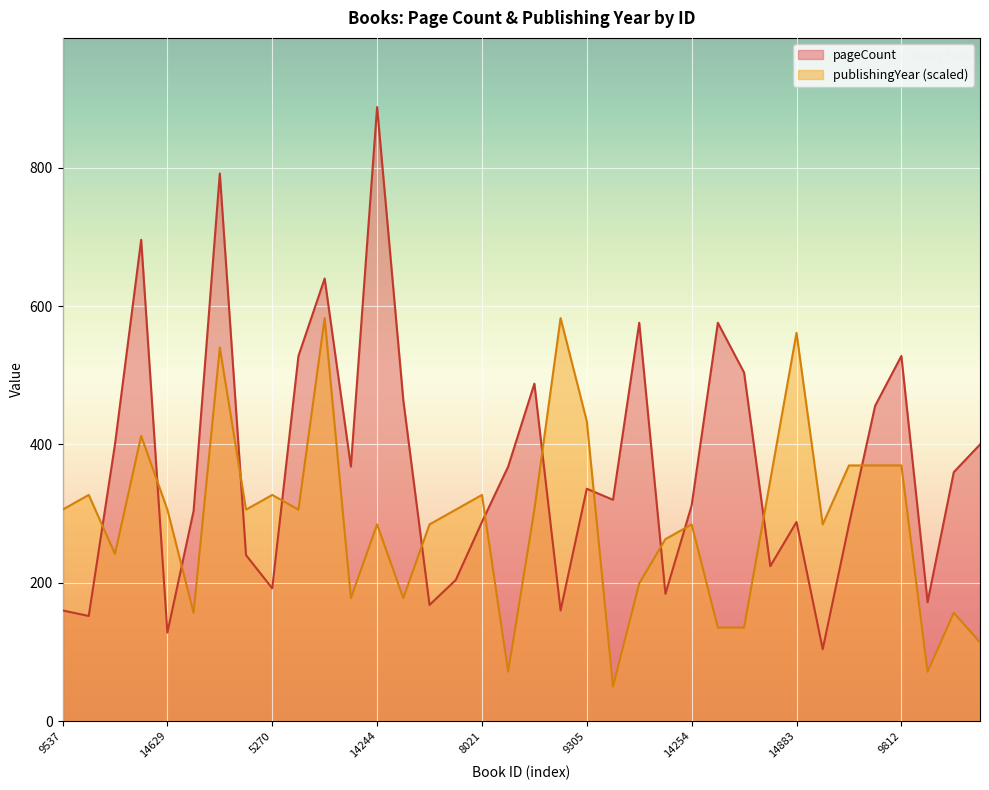

The pageCount series shows 128.0 at 14629. True or false?

True